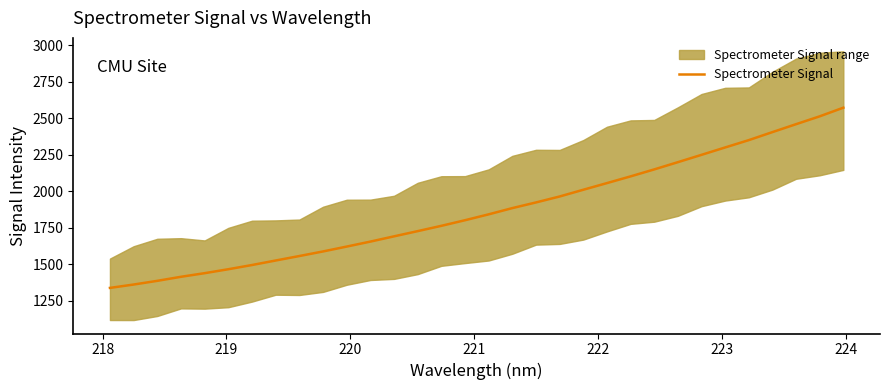

What is the lowest value of the Spectrometer Signal series?

1339.2